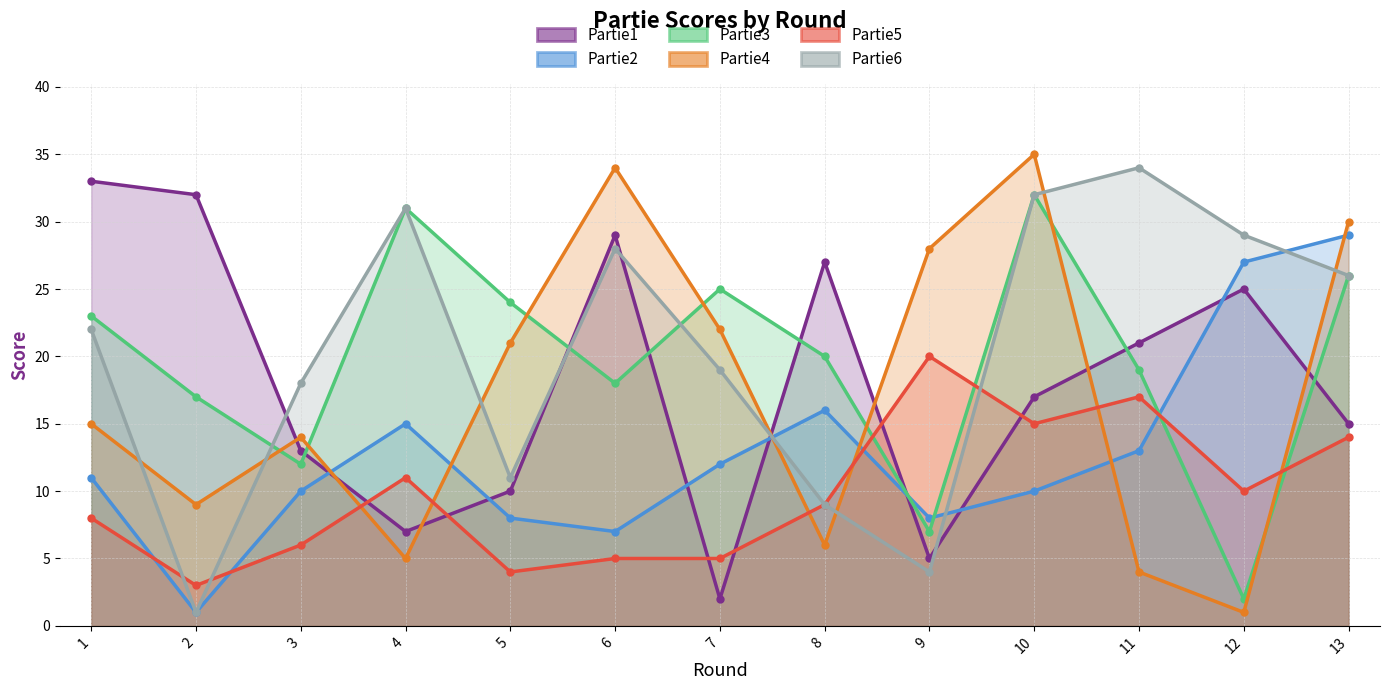

Is the value of Partie5 at 3 greater than the value of Partie2 at 10?

No